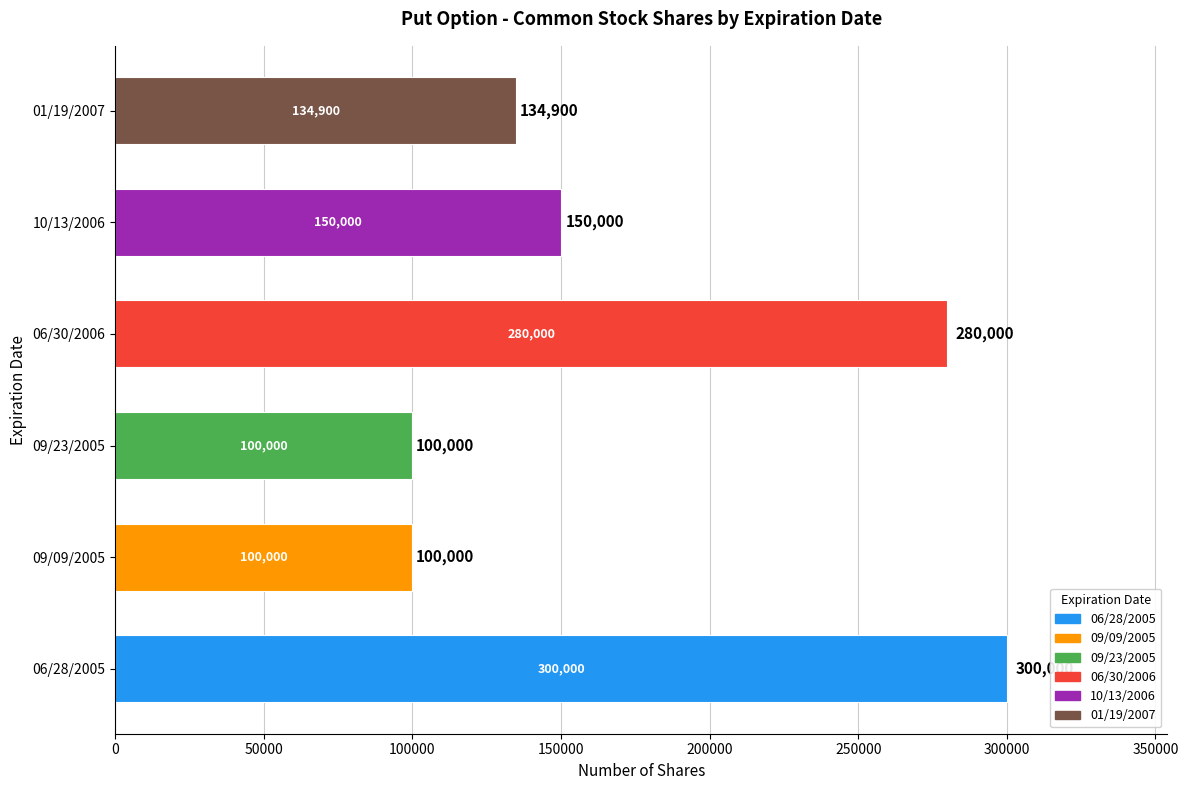

How many series are shown in this chart?

1